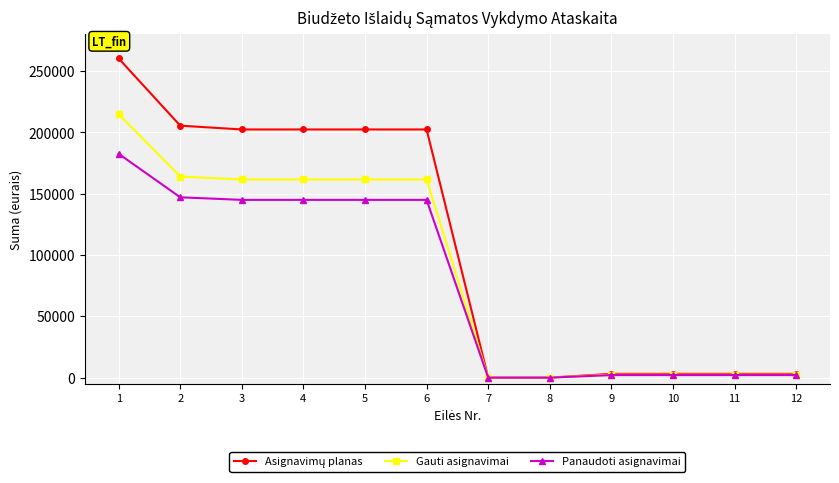

What is the value of the Panaudoti asignavimai point at the 2nd from the left?

147070.6